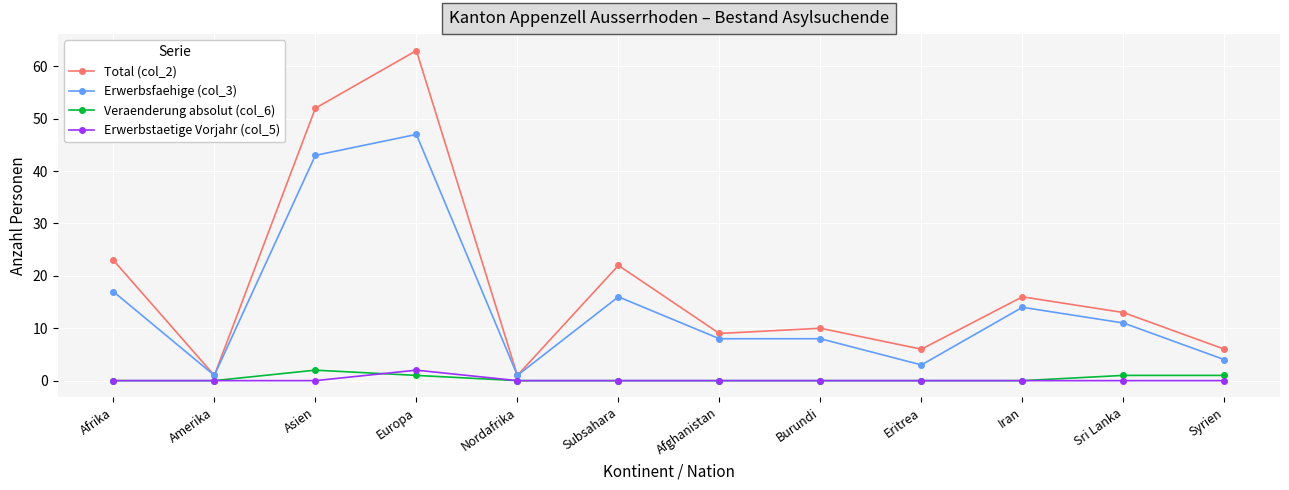

What is the difference between the maximum and second lowest values in the Veraenderung absolut (col_6) series?

2